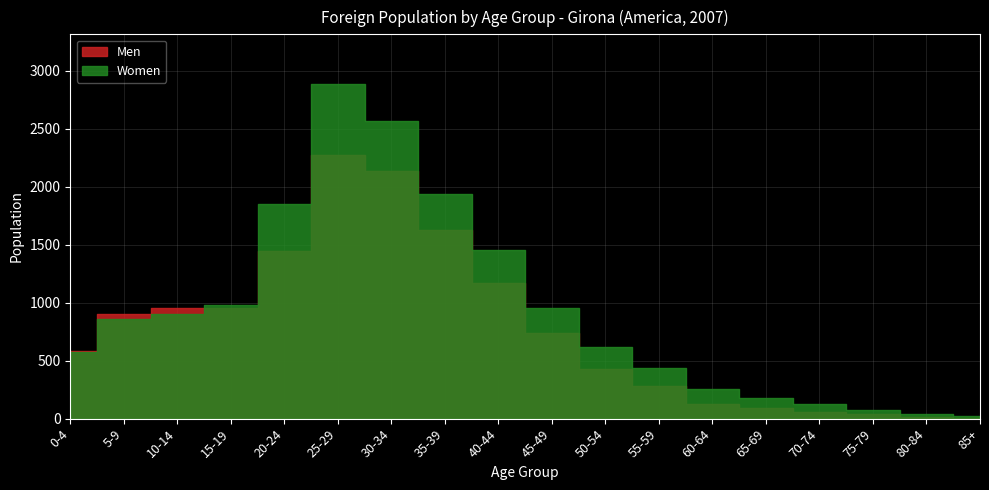

What is the total value across all series at 50-54?

1048